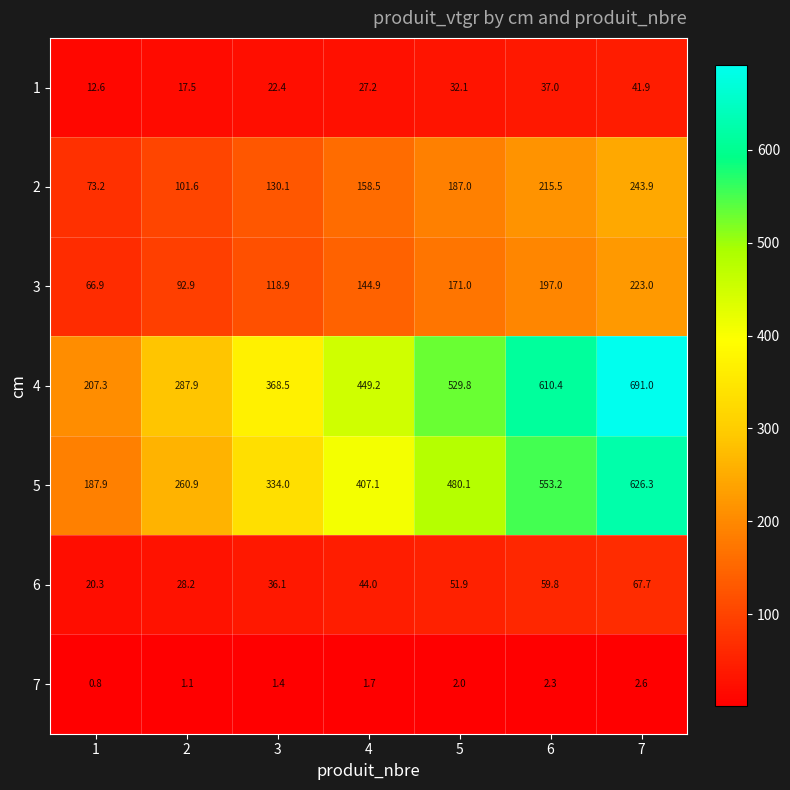

Which series has the widest spread of values?

4